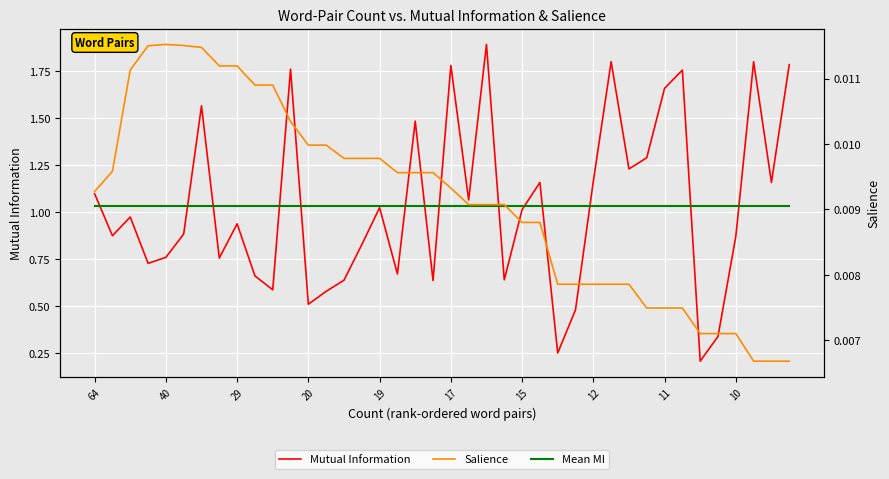

True or false: Mean MI has a value of 0.4 at 40.

False